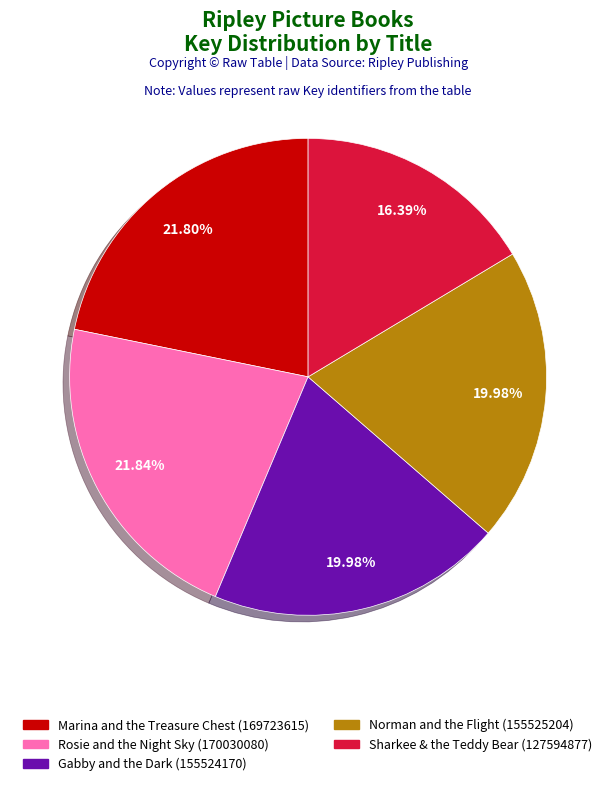

Which slice is the smallest?

Sharkee & the Teddy Bear (127594877)